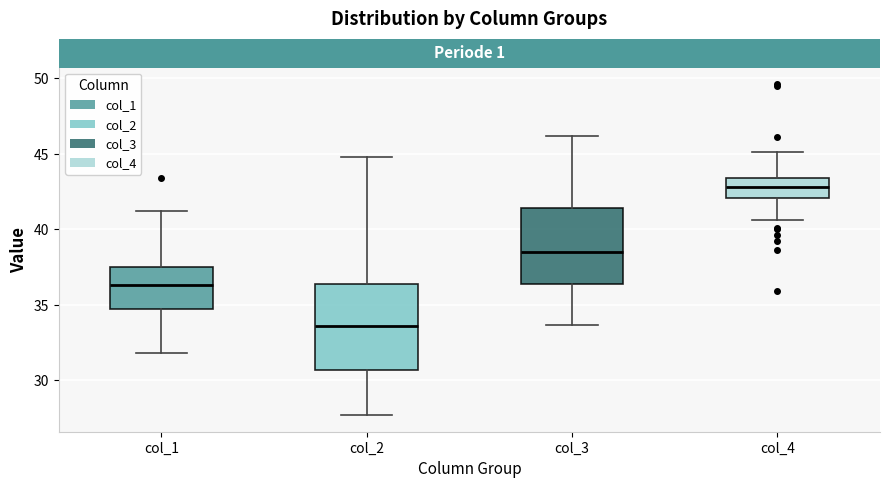

Reading left to right, read every box against the y-axis: the position of its median line, the range the box covers, and the ends of its whiskers. The values are not printed on the chart, so give them approximately, as read against the axis.

col_1: median 36.5, box 34.5 to 37.5, whiskers 32.0 to 41.0
col_2: median 33.5, box 30.5 to 36.5, whiskers 27.5 to 45.0
col_3: median 38.5, box 36.5 to 41.5, whiskers 33.5 to 46.0
col_4: median 43.0, box 42.0 to 43.5, whiskers 40.5 to 45.0